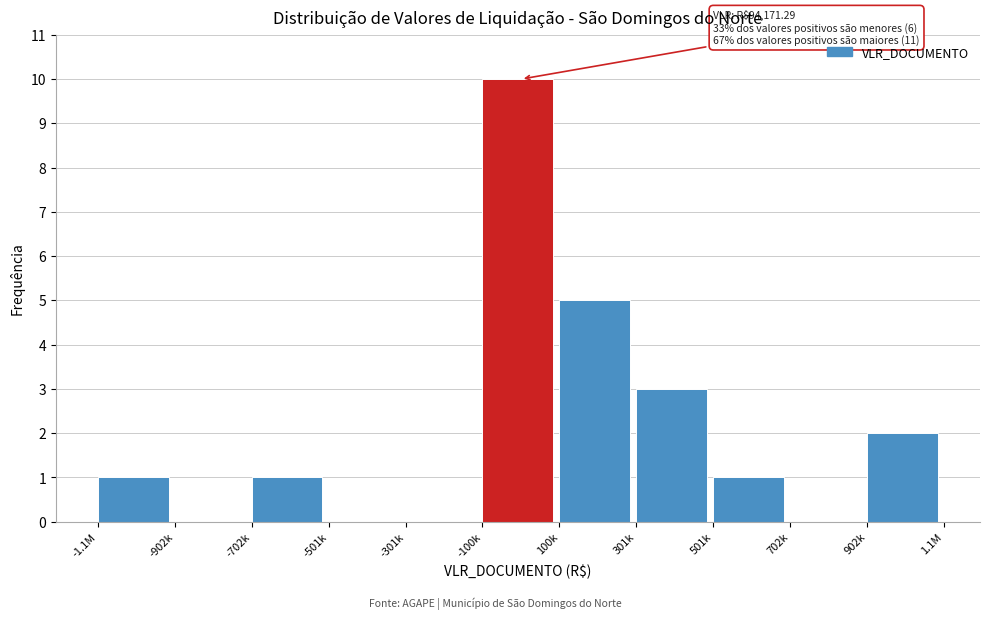

Reading right to left, transcribe all the data shown in this chart.

902k=2	702k=0	501k=1	301k=3	100k=5	-100k=10	-301k=0	-501k=0	-702k=1	-902k=0	-1.1M=1